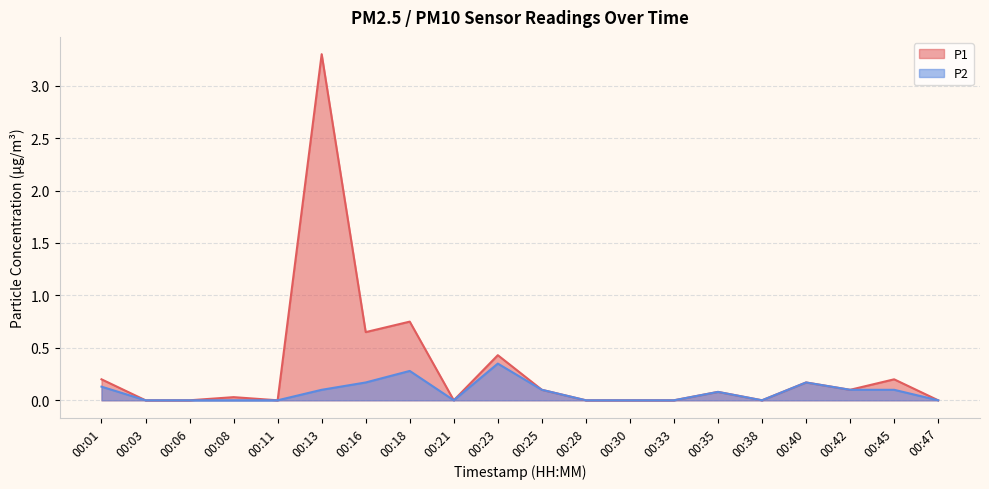

True or false: P1 and P2 cross at least once.

False